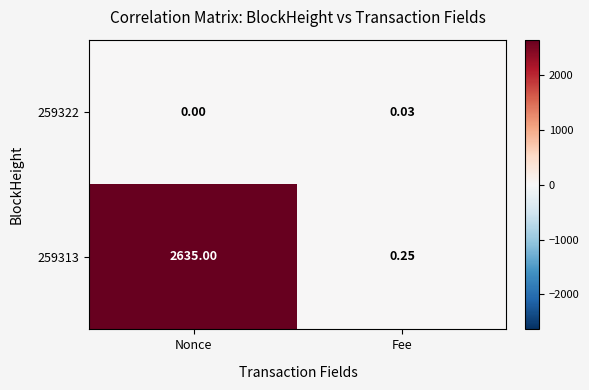

Where is 259322 nearest to the value 0?

Nonce